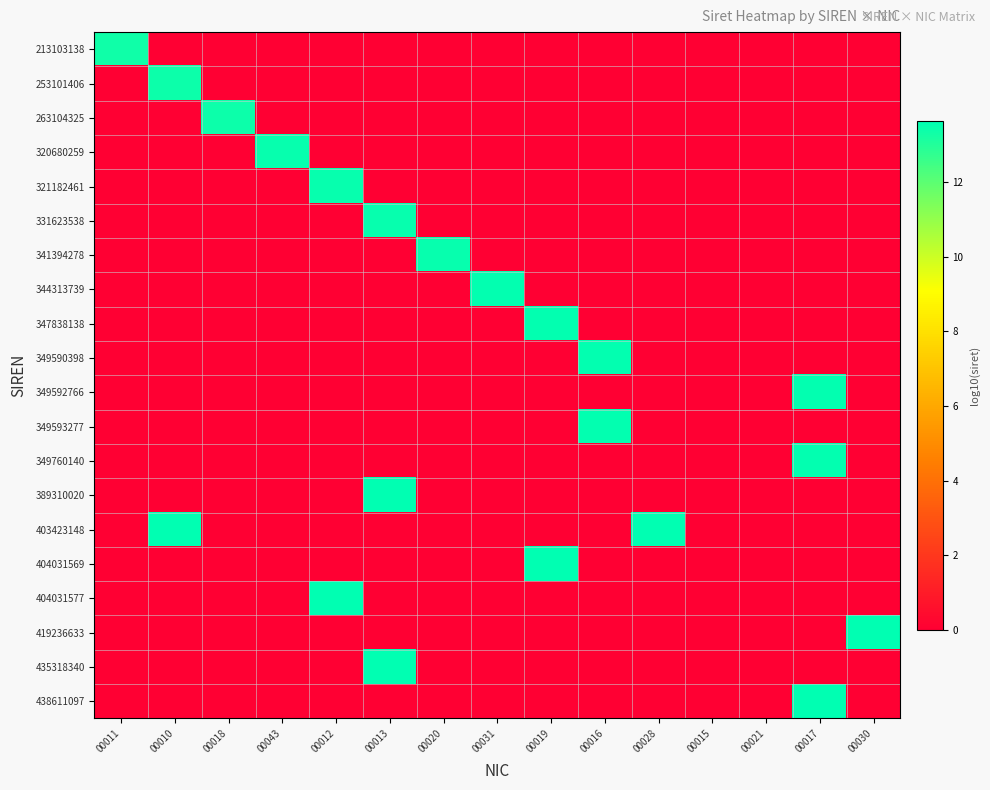

Reading right to left, transcribe all the data shown in this chart.

213103138: 00030=0.0	00017=0.0	00021=0.0	00015=0.0	00028=0.0	00016=0.0	00019=0.0	00031=0.0	00020=0.0	00013=0.0	00012=0.0	00043=0.0	00018=0.0	00010=0.0	00011=13.3
253101406: 00030=0.0	00017=0.0	00021=0.0	00015=0.0	00028=0.0	00016=0.0	00019=0.0	00031=0.0	00020=0.0	00013=0.0	00012=0.0	00043=0.0	00018=0.0	00010=13.4	00011=0.0
263104325: 00030=0.0	00017=0.0	00021=0.0	00015=0.0	00028=0.0	00016=0.0	00019=0.0	00031=0.0	00020=0.0	00013=0.0	00012=0.0	00043=0.0	00018=13.4	00010=0.0	00011=0.0
320680259: 00030=0.0	00017=0.0	00021=0.0	00015=0.0	00028=0.0	00016=0.0	00019=0.0	00031=0.0	00020=0.0	00013=0.0	00012=0.0	00043=13.5	00018=0.0	00010=0.0	00011=0.0
321182461: 00030=0.0	00017=0.0	00021=0.0	00015=0.0	00028=0.0	00016=0.0	00019=0.0	00031=0.0	00020=0.0	00013=0.0	00012=13.5	00043=0.0	00018=0.0	00010=0.0	00011=0.0
331623538: 00030=0.0	00017=0.0	00021=0.0	00015=0.0	00028=0.0	00016=0.0	00019=0.0	00031=0.0	00020=0.0	00013=13.5	00012=0.0	00043=0.0	00018=0.0	00010=0.0	00011=0.0
341394278: 00030=0.0	00017=0.0	00021=0.0	00015=0.0	00028=0.0	00016=0.0	00019=0.0	00031=0.0	00020=13.5	00013=0.0	00012=0.0	00043=0.0	00018=0.0	00010=0.0	00011=0.0
344313739: 00030=0.0	00017=0.0	00021=0.0	00015=0.0	00028=0.0	00016=0.0	00019=0.0	00031=13.5	00020=0.0	00013=0.0	00012=0.0	00043=0.0	00018=0.0	00010=0.0	00011=0.0
347838138: 00030=0.0	00017=0.0	00021=0.0	00015=0.0	00028=0.0	00016=0.0	00019=13.5	00031=0.0	00020=0.0	00013=0.0	00012=0.0	00043=0.0	00018=0.0	00010=0.0	00011=0.0
349590398: 00030=0.0	00017=0.0	00021=0.0	00015=0.0	00028=0.0	00016=13.5	00019=0.0	00031=0.0	00020=0.0	00013=0.0	00012=0.0	00043=0.0	00018=0.0	00010=0.0	00011=0.0
349592766: 00030=0.0	00017=13.5	00021=0.0	00015=0.0	00028=0.0	00016=0.0	00019=0.0	00031=0.0	00020=0.0	00013=0.0	00012=0.0	00043=0.0	00018=0.0	00010=0.0	00011=0.0
349593277: 00030=0.0	00017=0.0	00021=0.0	00015=0.0	00028=0.0	00016=13.5	00019=0.0	00031=0.0	00020=0.0	00013=0.0	00012=0.0	00043=0.0	00018=0.0	00010=0.0	00011=0.0
349760140: 00030=0.0	00017=13.5	00021=0.0	00015=0.0	00028=0.0	00016=0.0	00019=0.0	00031=0.0	00020=0.0	00013=0.0	00012=0.0	00043=0.0	00018=0.0	00010=0.0	00011=0.0
389310020: 00030=0.0	00017=0.0	00021=0.0	00015=0.0	00028=0.0	00016=0.0	00019=0.0	00031=0.0	00020=0.0	00013=13.6	00012=0.0	00043=0.0	00018=0.0	00010=0.0	00011=0.0
403423148: 00030=0.0	00017=0.0	00021=0.0	00015=0.0	00028=13.6	00016=0.0	00019=0.0	00031=0.0	00020=0.0	00013=0.0	00012=0.0	00043=0.0	00018=0.0	00010=13.6	00011=0.0
404031569: 00030=0.0	00017=0.0	00021=0.0	00015=0.0	00028=0.0	00016=0.0	00019=13.6	00031=0.0	00020=0.0	00013=0.0	00012=0.0	00043=0.0	00018=0.0	00010=0.0	00011=0.0
404031577: 00030=0.0	00017=0.0	00021=0.0	00015=0.0	00028=0.0	00016=0.0	00019=0.0	00031=0.0	00020=0.0	00013=0.0	00012=13.6	00043=0.0	00018=0.0	00010=0.0	00011=0.0
419236633: 00030=13.6	00017=0.0	00021=0.0	00015=0.0	00028=0.0	00016=0.0	00019=0.0	00031=0.0	00020=0.0	00013=0.0	00012=0.0	00043=0.0	00018=0.0	00010=0.0	00011=0.0
435318340: 00030=0.0	00017=0.0	00021=0.0	00015=0.0	00028=0.0	00016=0.0	00019=0.0	00031=0.0	00020=0.0	00013=13.6	00012=0.0	00043=0.0	00018=0.0	00010=0.0	00011=0.0
438611097: 00030=0.0	00017=13.6	00021=0.0	00015=0.0	00028=0.0	00016=0.0	00019=0.0	00031=0.0	00020=0.0	00013=0.0	00012=0.0	00043=0.0	00018=0.0	00010=0.0	00011=0.0